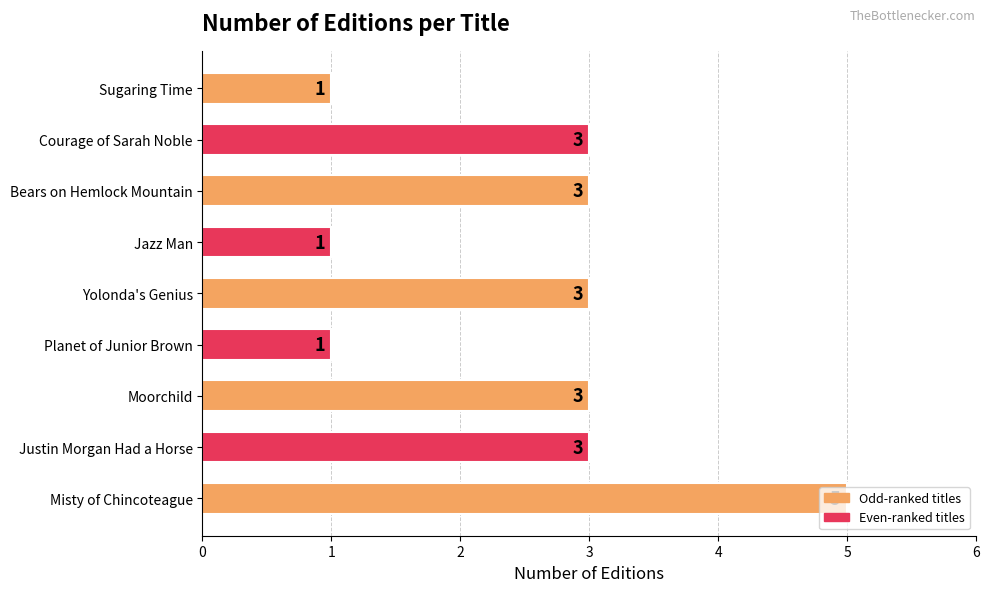

How many values are between 1 and 3?

8